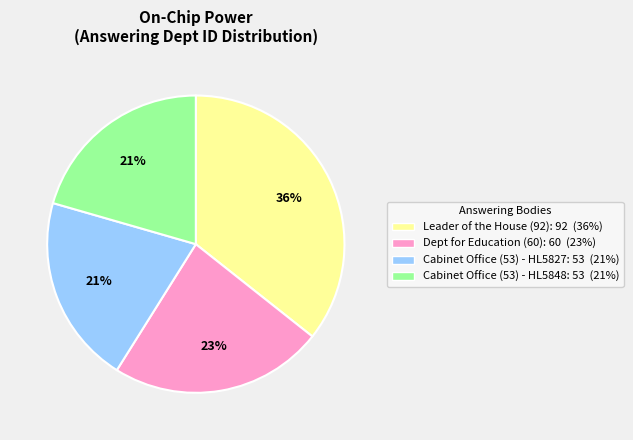

Does any single category account for the majority?

No